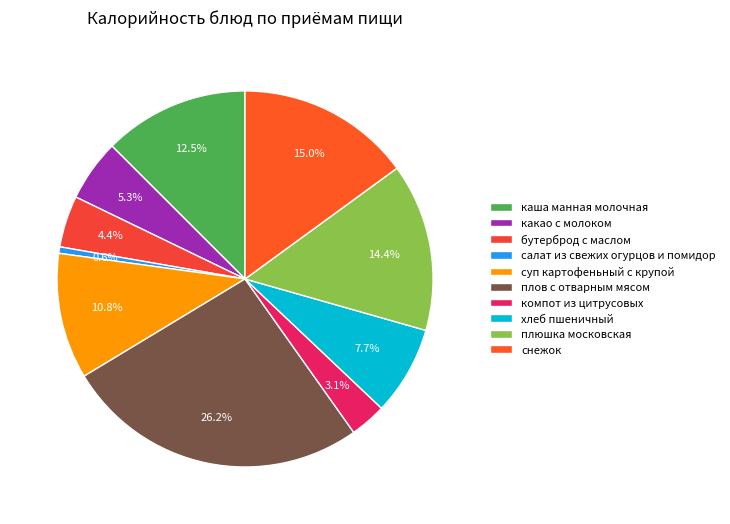

To the nearest percent, what is the difference between the плюшка московская and суп картофеньный с крупой slice percentages?

4%